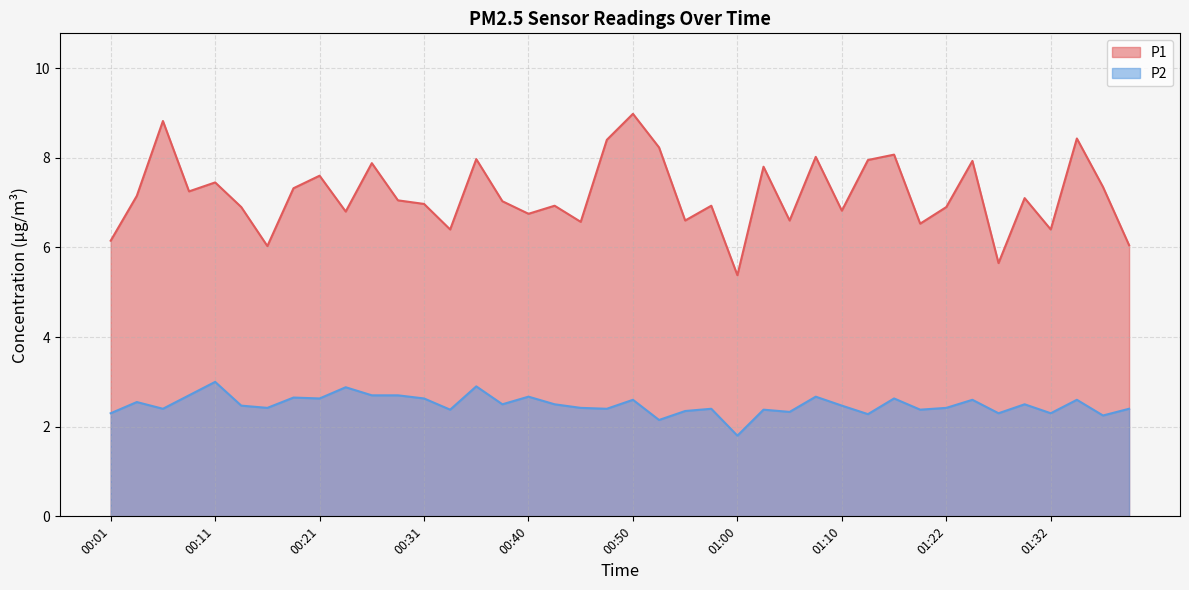

Between 01:02 and 01:22, which series saw the biggest shift?

P1